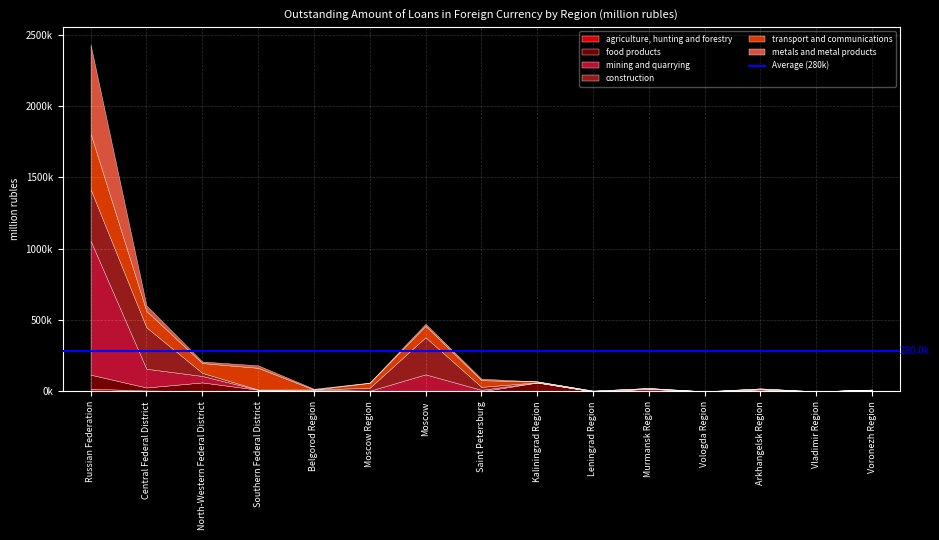

Where is metals and metal products nearest to the value 311599?

Central Federal District